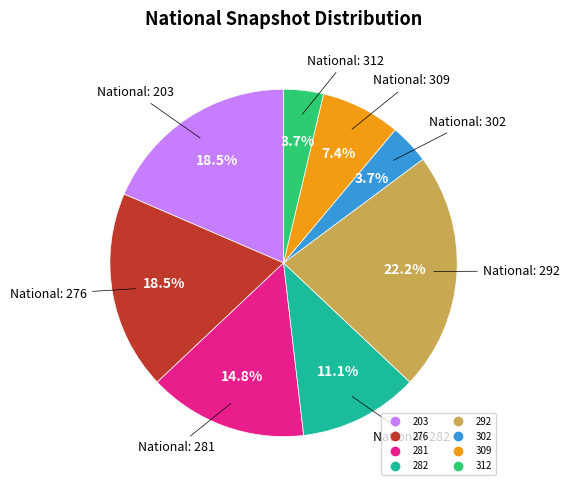

Does any single category account for the majority?

No